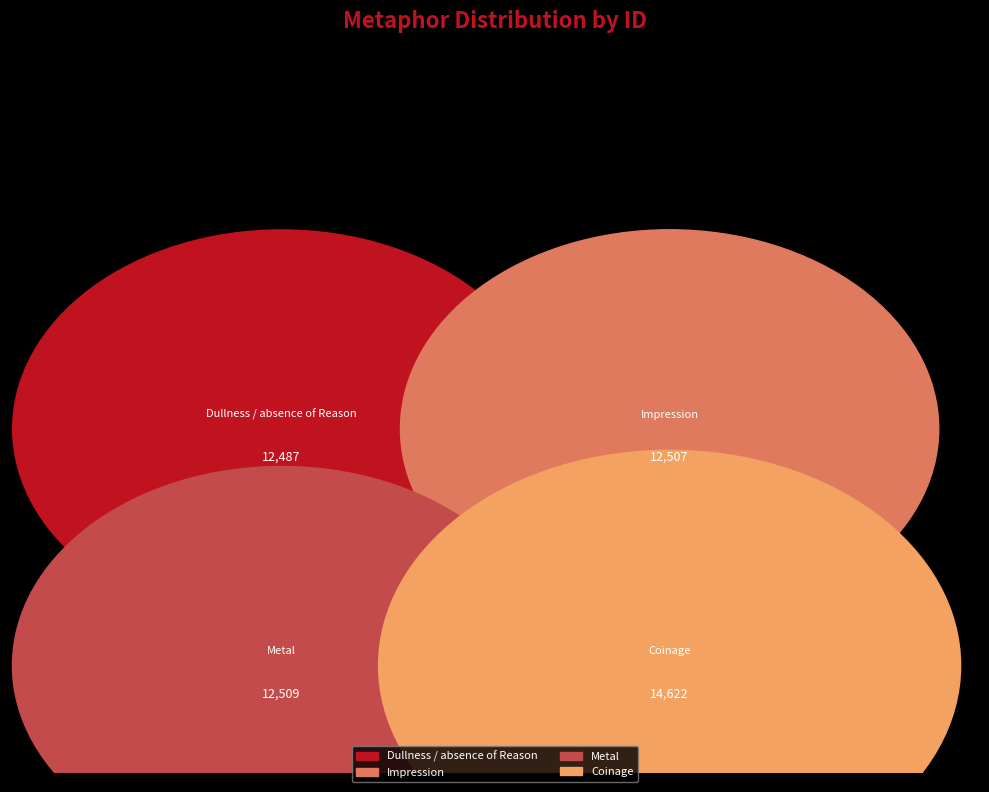

What is the change in value from Impression to Coinage?

+2115